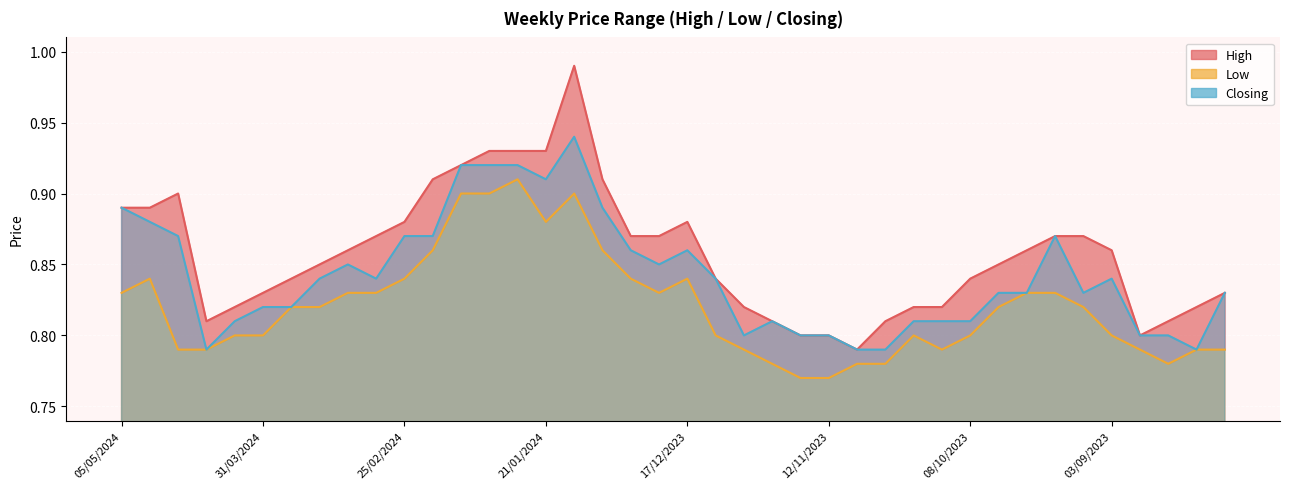

Reading left to right, extract all data points from this chart.

High: 0.9	0.9	0.9	0.8	0.8	0.8	0.8	0.8	0.9	0.9	0.9	0.9	0.9	0.9	0.9	0.9	1.0	0.9	0.9	0.9	0.9	0.8	0.8	0.8	0.8	0.8	0.8	0.8	0.8	0.8	0.8	0.8	0.9	0.9	0.9	0.9	0.8	0.8	0.8	0.8
Low: 0.8	0.8	0.8	0.8	0.8	0.8	0.8	0.8	0.8	0.8	0.8	0.9	0.9	0.9	0.9	0.9	0.9	0.9	0.8	0.8	0.8	0.8	0.8	0.8	0.8	0.8	0.8	0.8	0.8	0.8	0.8	0.8	0.8	0.8	0.8	0.8	0.8	0.8	0.8	0.8
Closing: 0.9	0.9	0.9	0.8	0.8	0.8	0.8	0.8	0.8	0.8	0.9	0.9	0.9	0.9	0.9	0.9	0.9	0.9	0.9	0.8	0.9	0.8	0.8	0.8	0.8	0.8	0.8	0.8	0.8	0.8	0.8	0.8	0.8	0.9	0.8	0.8	0.8	0.8	0.8	0.8